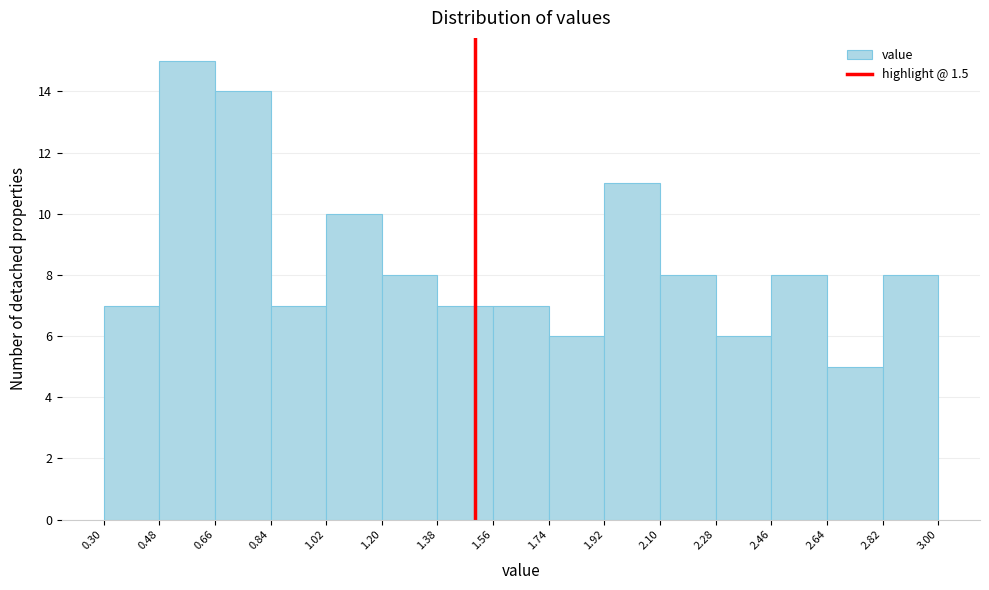

Which range on the x-axis has the tallest bar?

0.48 to 0.66